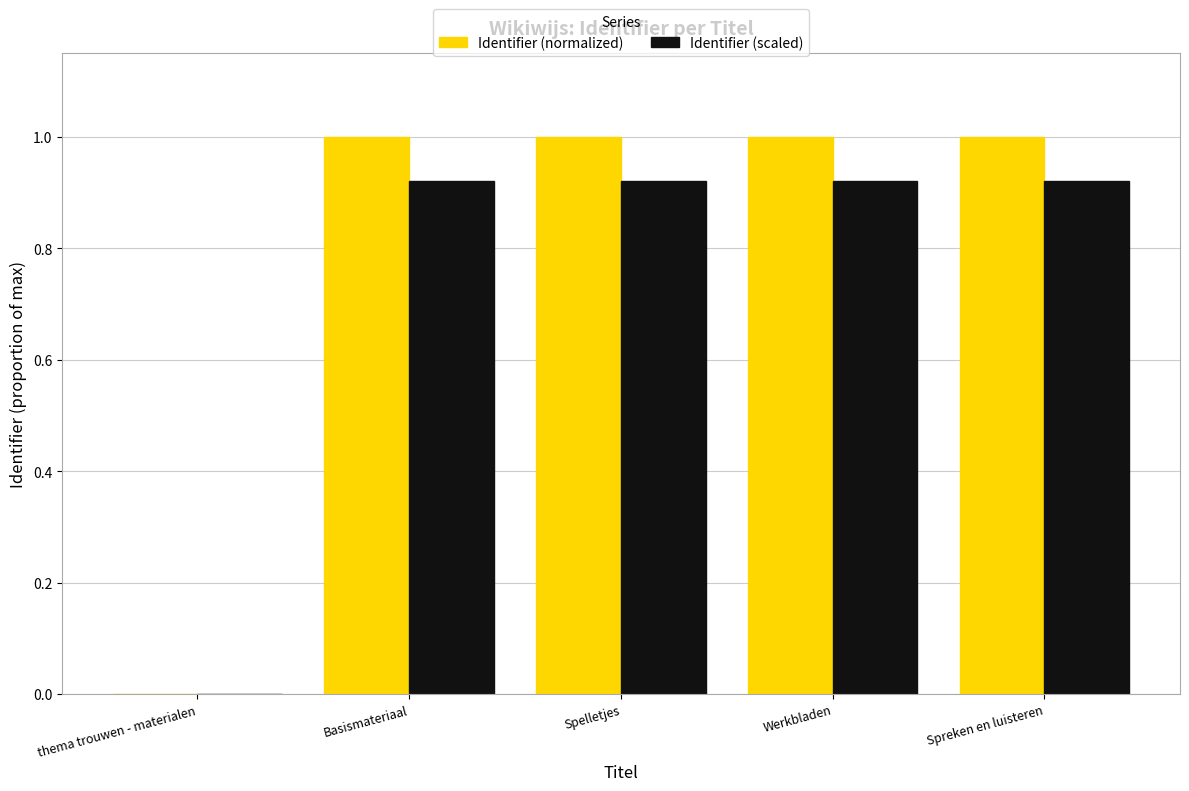

How many series are shown in this chart?

2